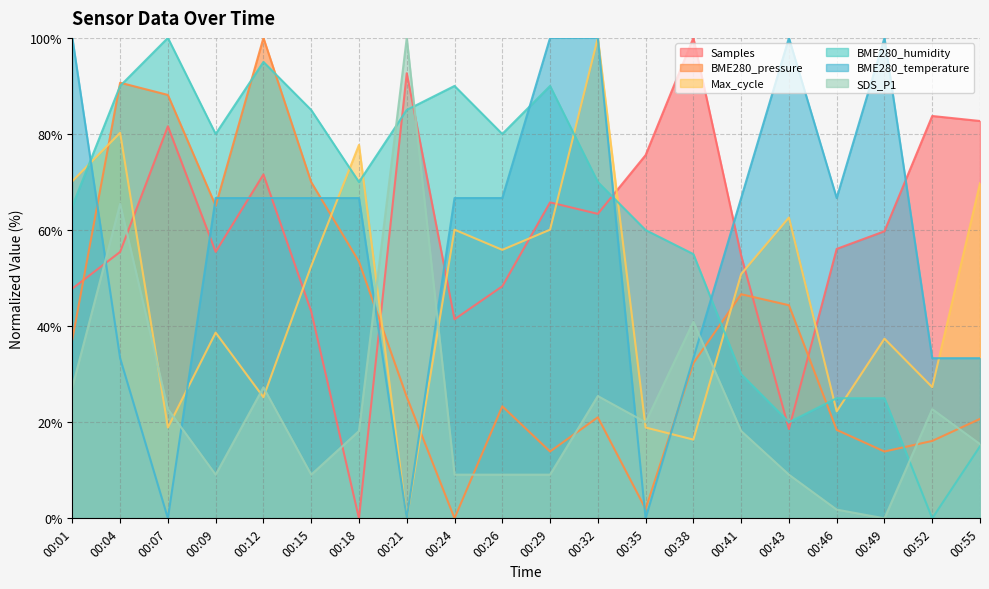

Where is the first local maximum for Max_cycle?

00:04